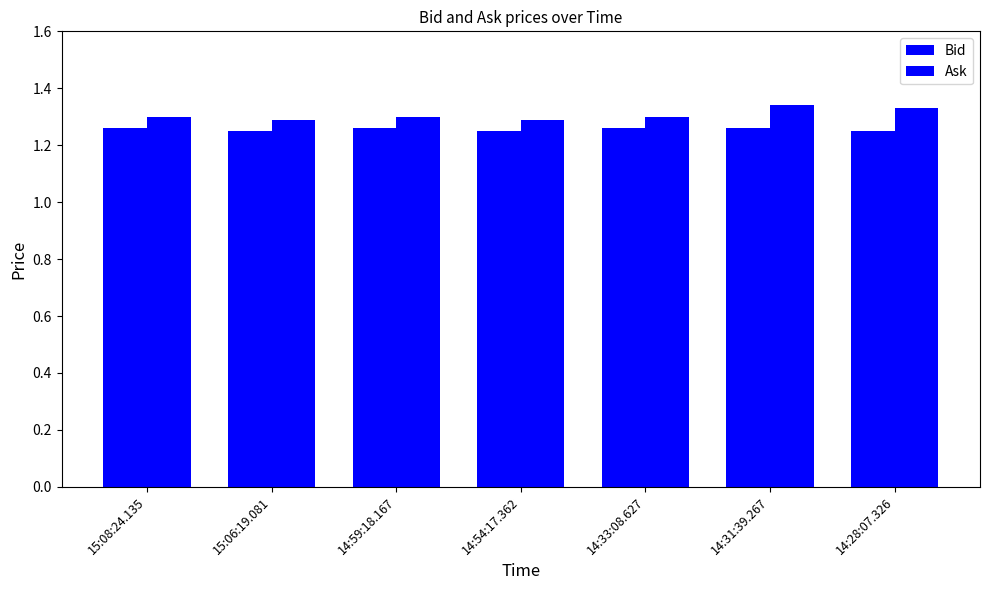

How many bars are there in each group?

2